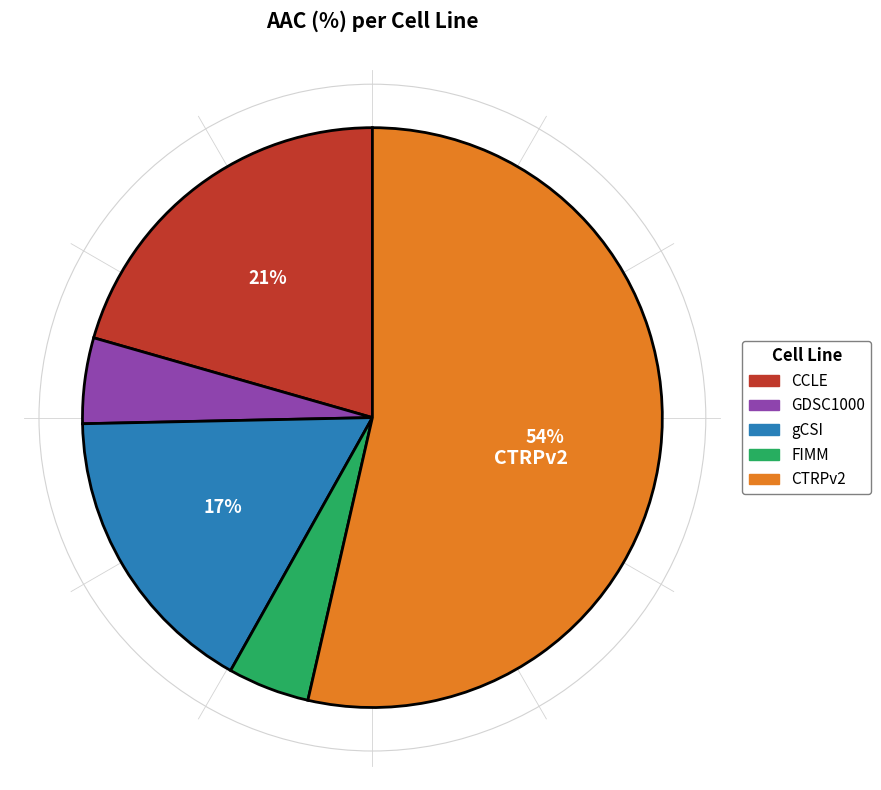

What is the largest slice in the pie chart?

CTRPv2